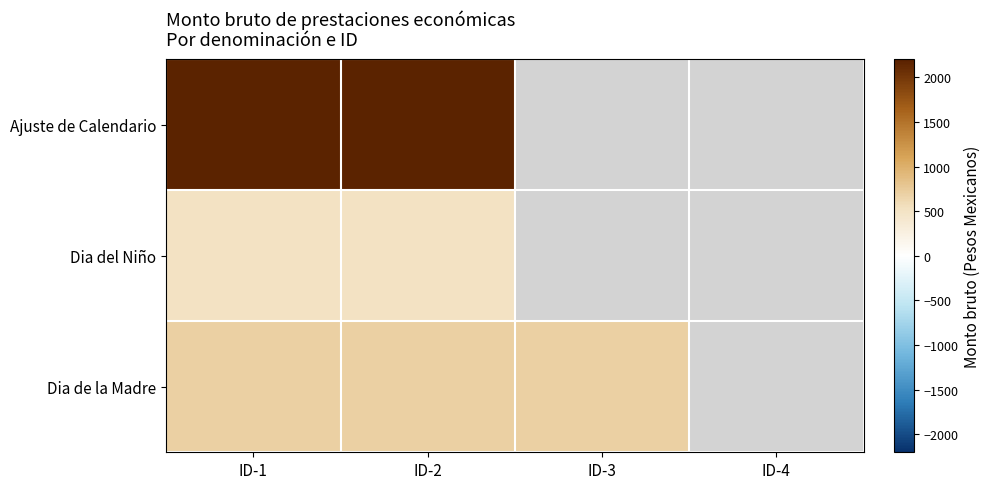

Which series has the widest spread of values?

Ajuste de Calendario